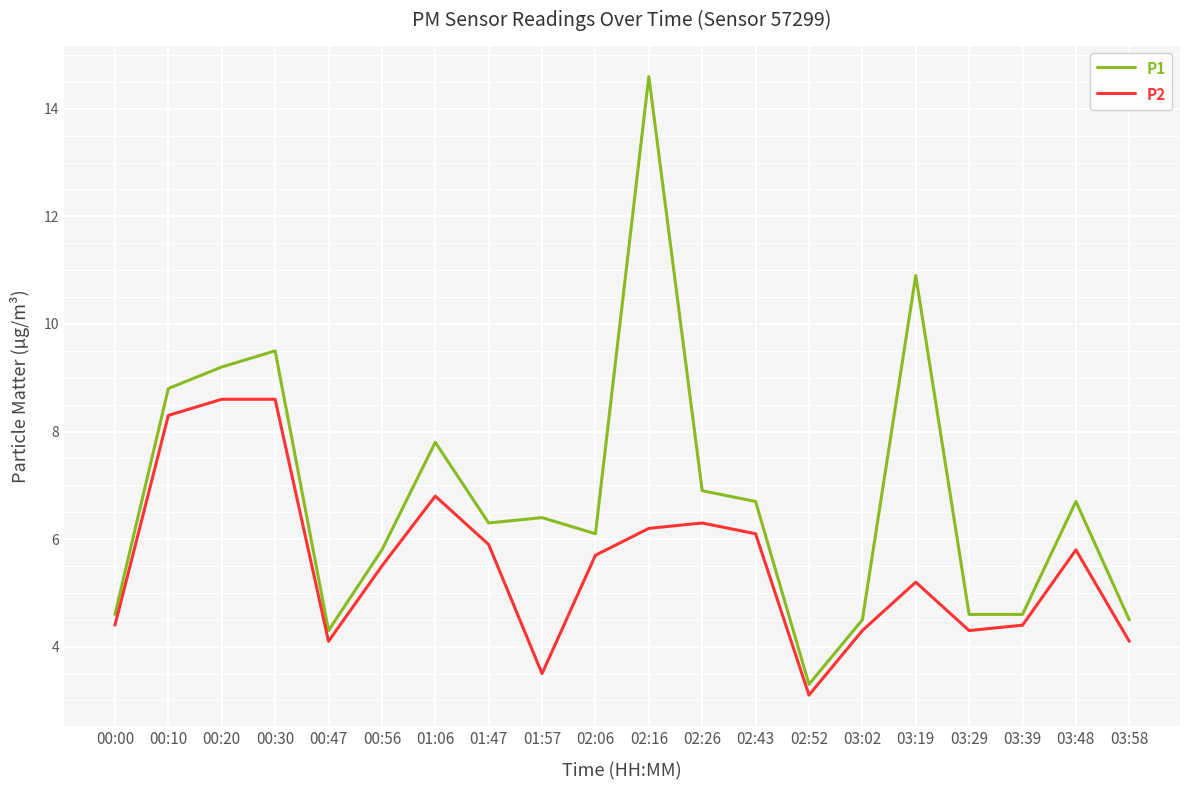

The value of P1 at 03:48 is 6.7. True or false?

True